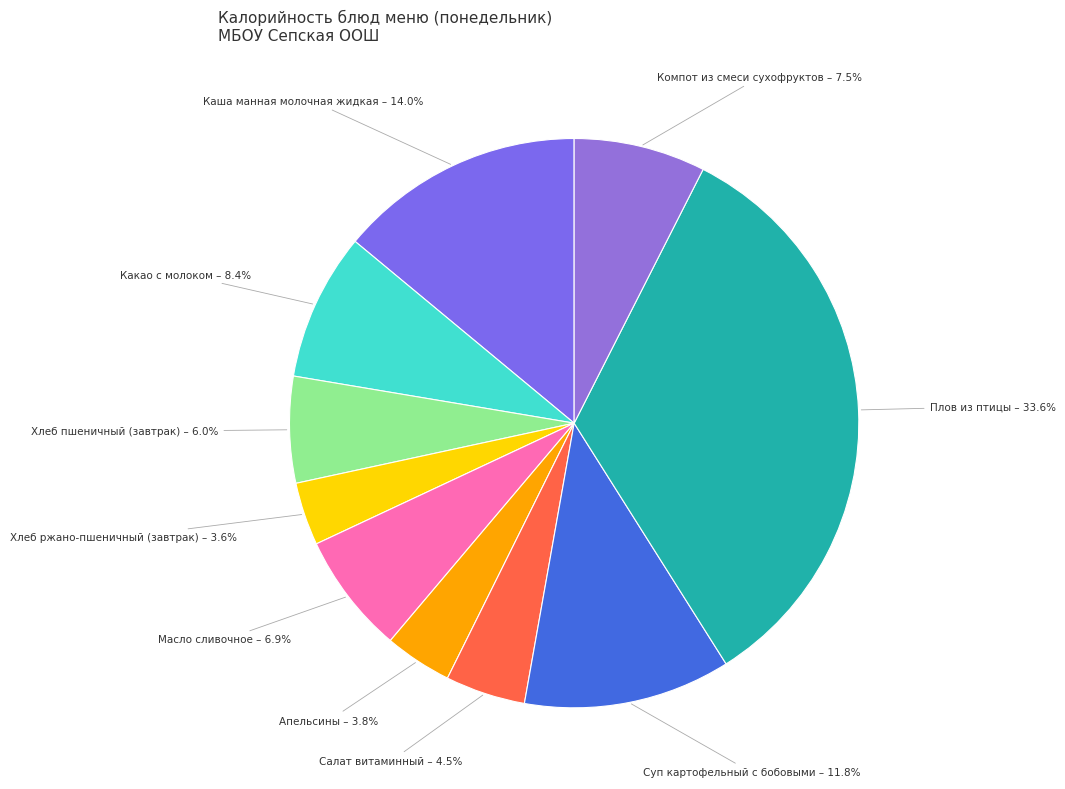

Count the number of slices in the pie.

10